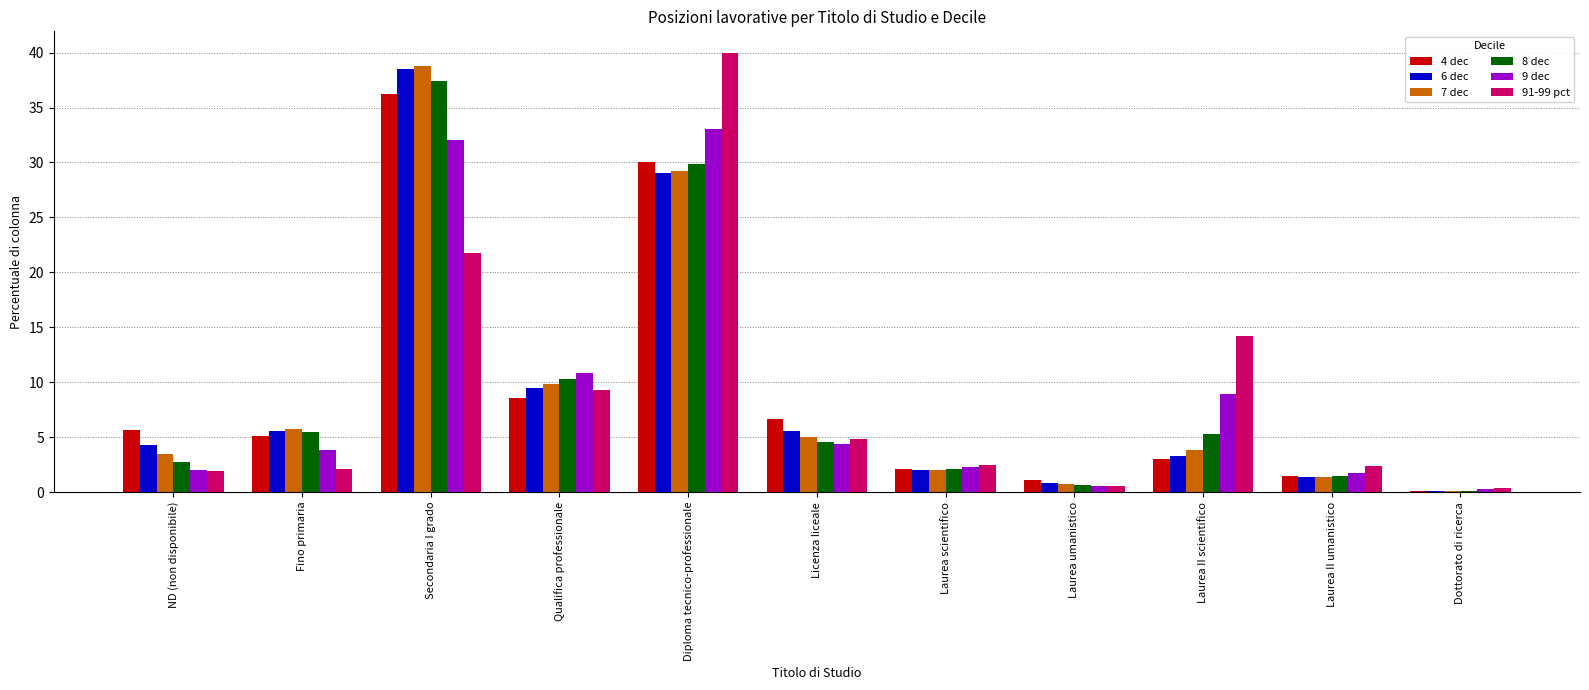

Are the bars horizontal?

No